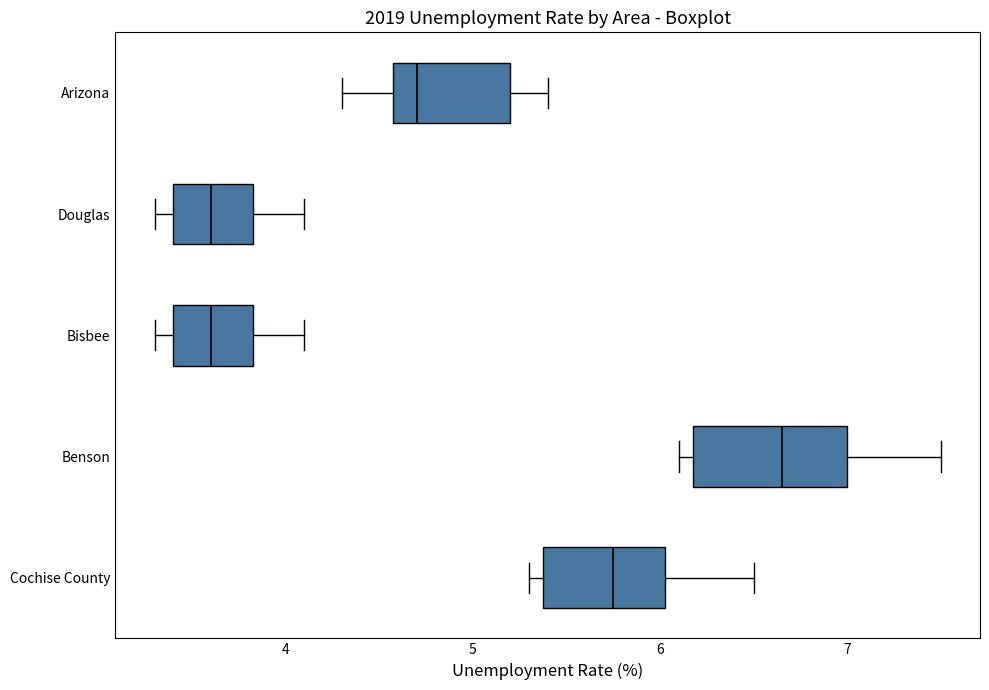

Comparing the boxes themselves (not the whiskers), which one is the widest?

Benson